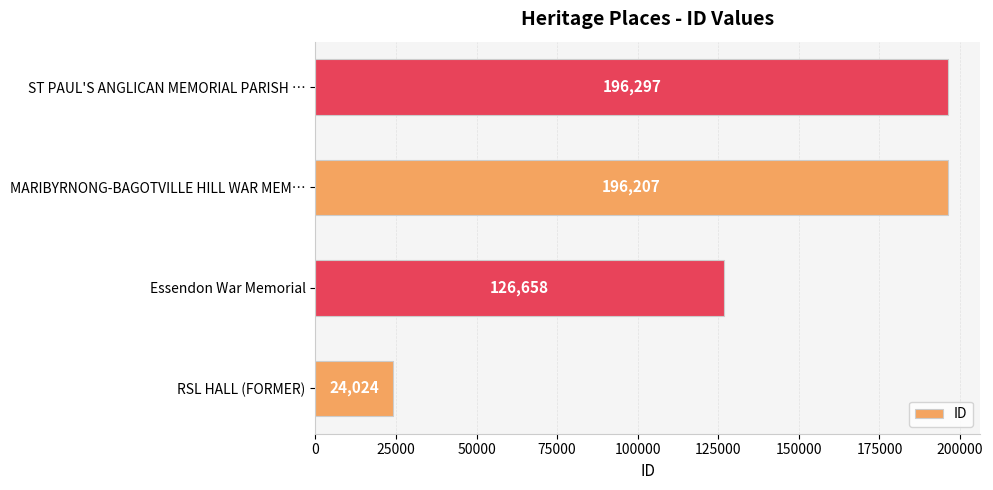

How many distinct data groups are displayed?

1